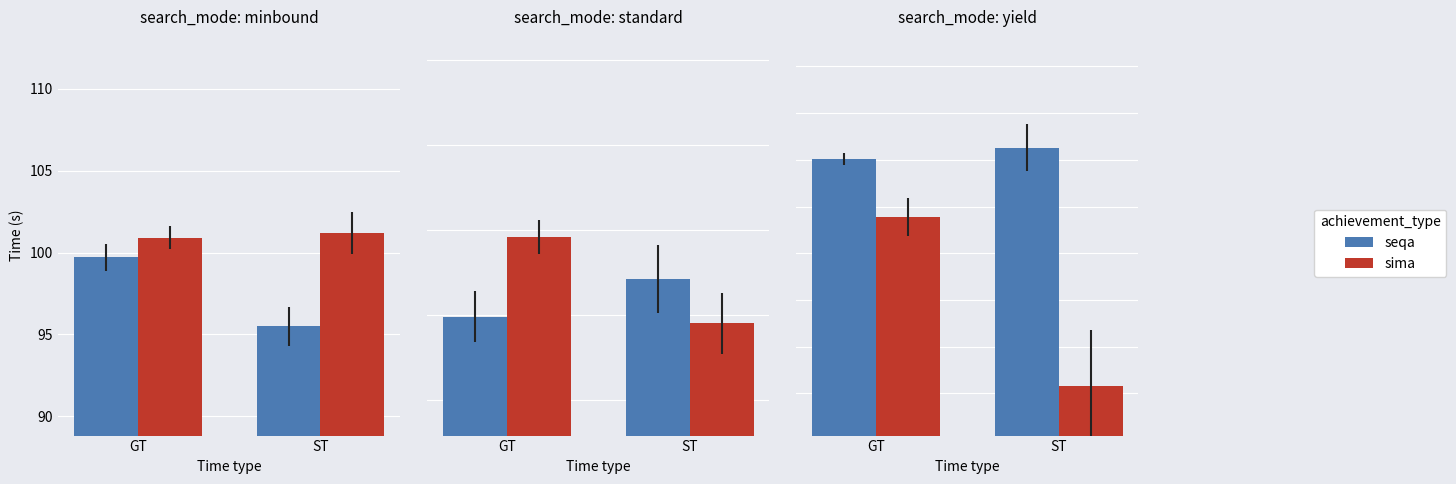

What is the value of the sima bar at the 2nd from the left?

75.8